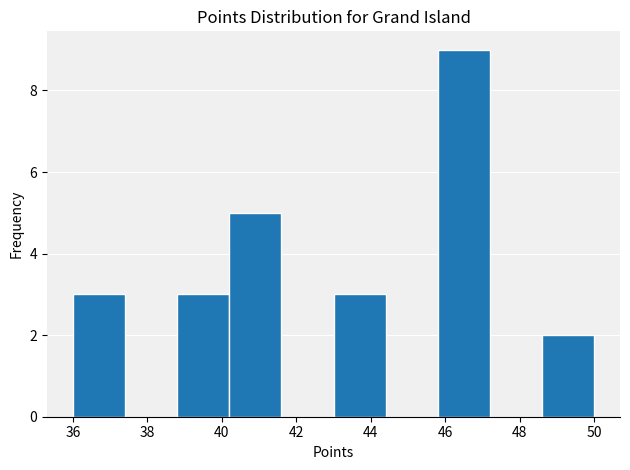

Reading left to right, list every bar in this chart as the range it spans on the x-axis followed by its height. The values are not printed on the chart, so give them approximately, as read against the axis.

36.0 to 37.4: 3
37.4 to 38.8: 0
38.8 to 40.2: 3
40.2 to 41.6: 5
41.6 to 43.0: 0
43.0 to 44.4: 3
44.4 to 45.8: 0
45.8 to 47.2: 9
47.2 to 48.6: 0
48.6 to 50.0: 2